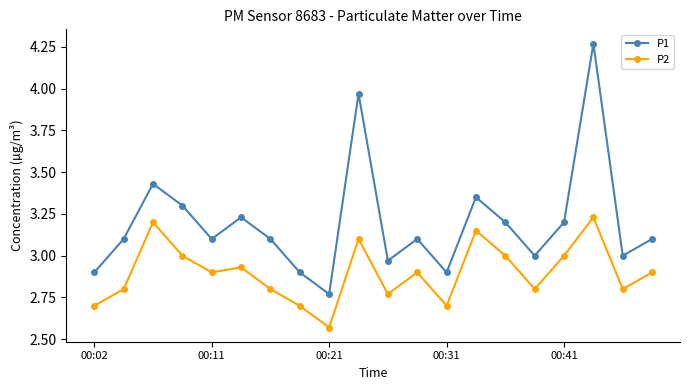

Count the P2 values in the range 2 to 3.

16